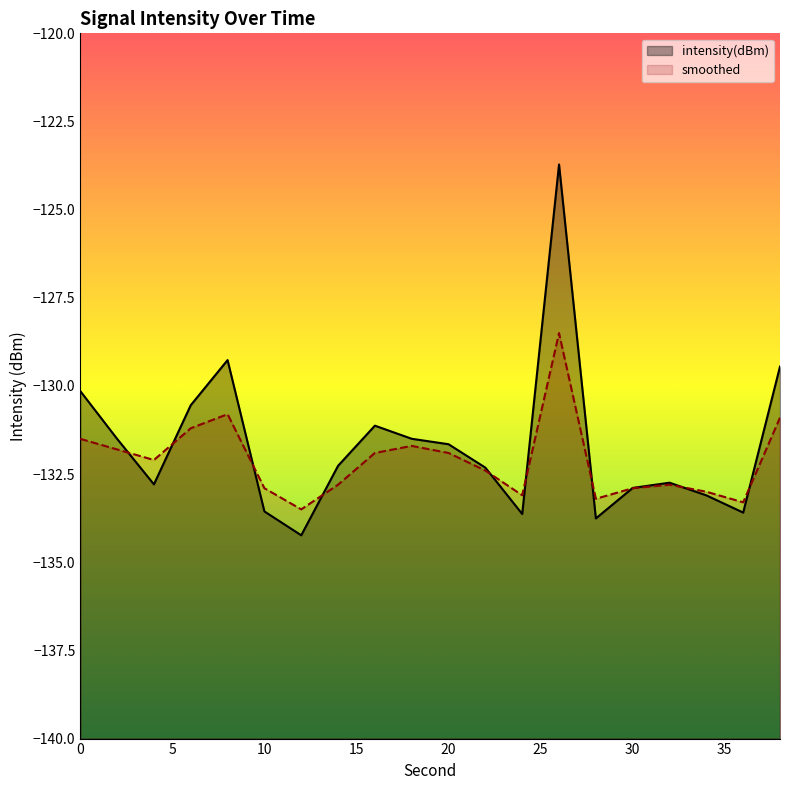

True or false: intensity(dBm) has more than 0 points higher than both neighbors.

True